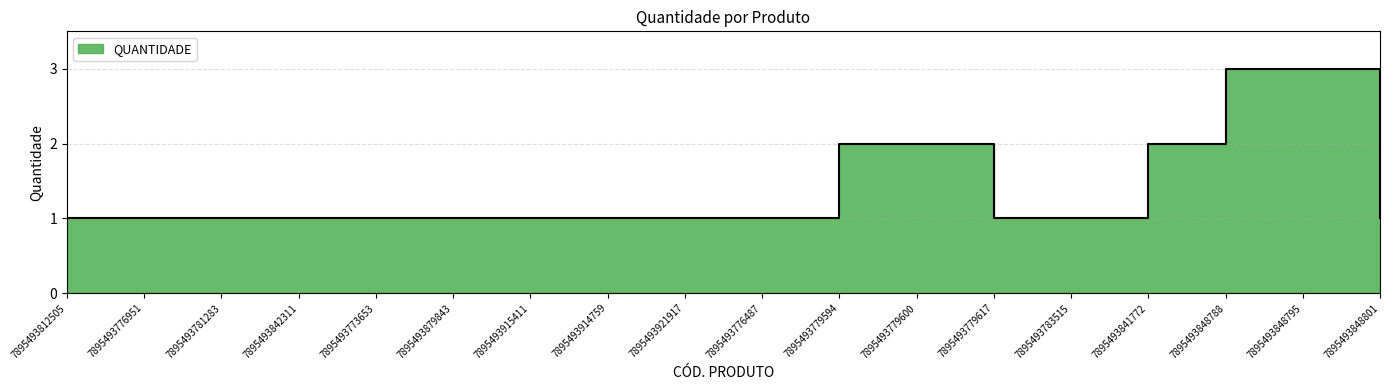

What is the value of the 17th point from the left?

3